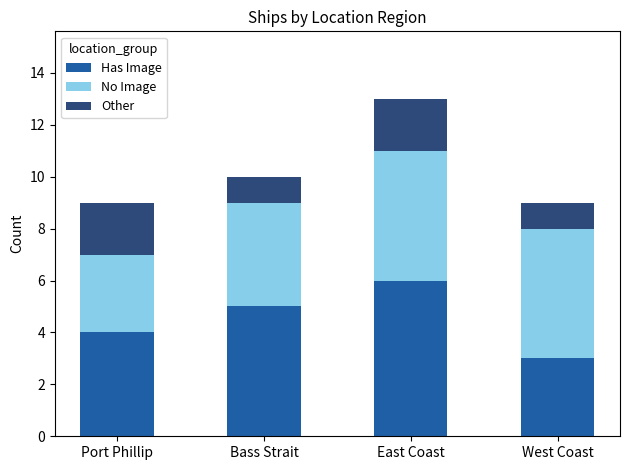

At which category is the sum across all series the highest?

East Coast